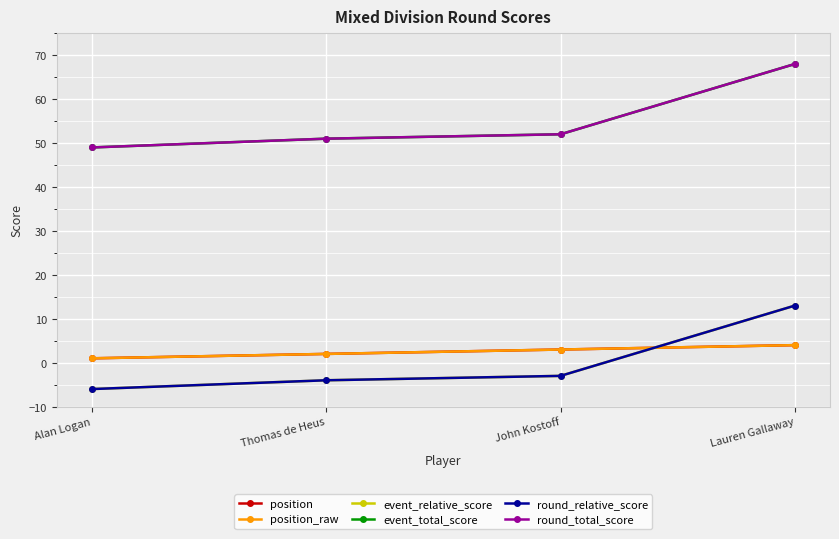

Reading right to left, what are all the values shown in this chart?

position: Lauren Gallaway=4	John Kostoff=3	Thomas de Heus=2	Alan Logan=1
position_raw: Lauren Gallaway=4	John Kostoff=3	Thomas de Heus=2	Alan Logan=1
event_relative_score: Lauren Gallaway=13	John Kostoff=-3	Thomas de Heus=-4	Alan Logan=-6
event_total_score: Lauren Gallaway=68	John Kostoff=52	Thomas de Heus=51	Alan Logan=49
round_relative_score: Lauren Gallaway=13	John Kostoff=-3	Thomas de Heus=-4	Alan Logan=-6
round_total_score: Lauren Gallaway=68	John Kostoff=52	Thomas de Heus=51	Alan Logan=49